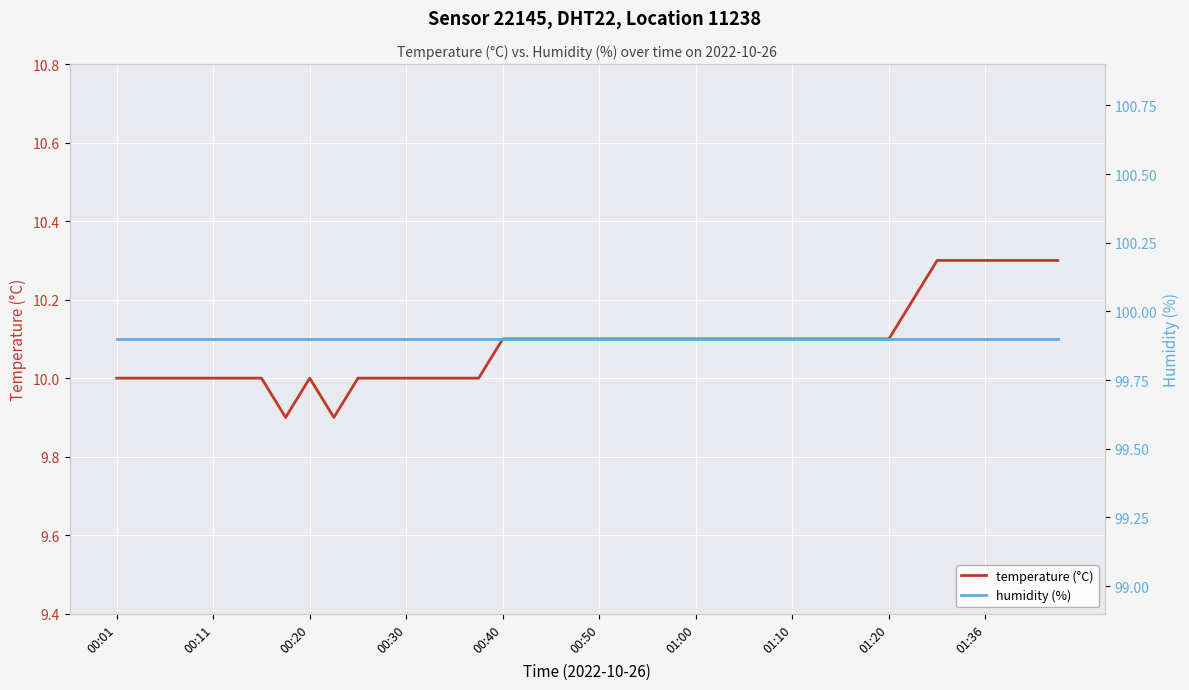

How many lines are shown in the chart?

2